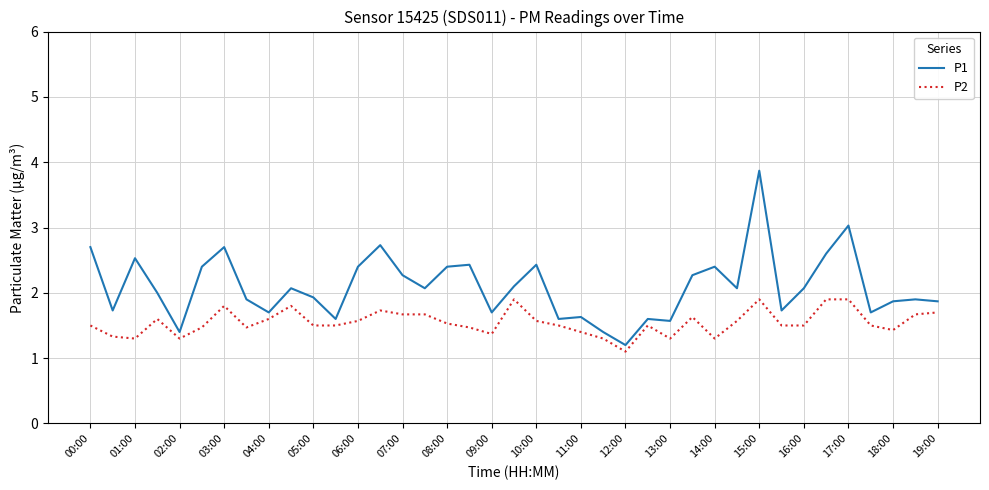

What is the difference between the maximum and minimum values in the P2 series?

0.8